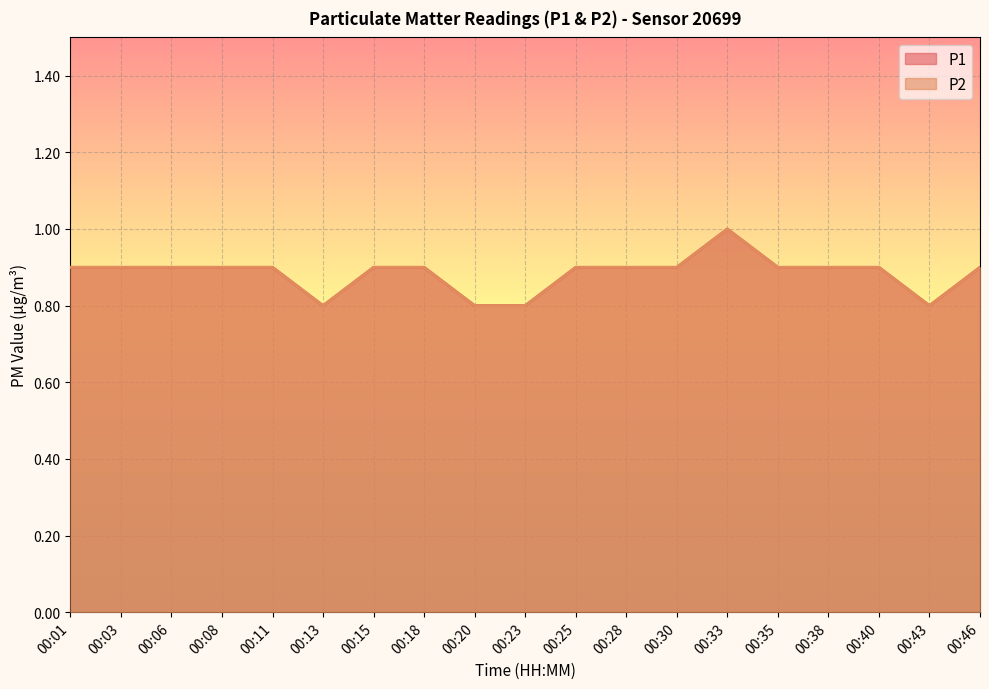

How many categories are shown in the chart?

19